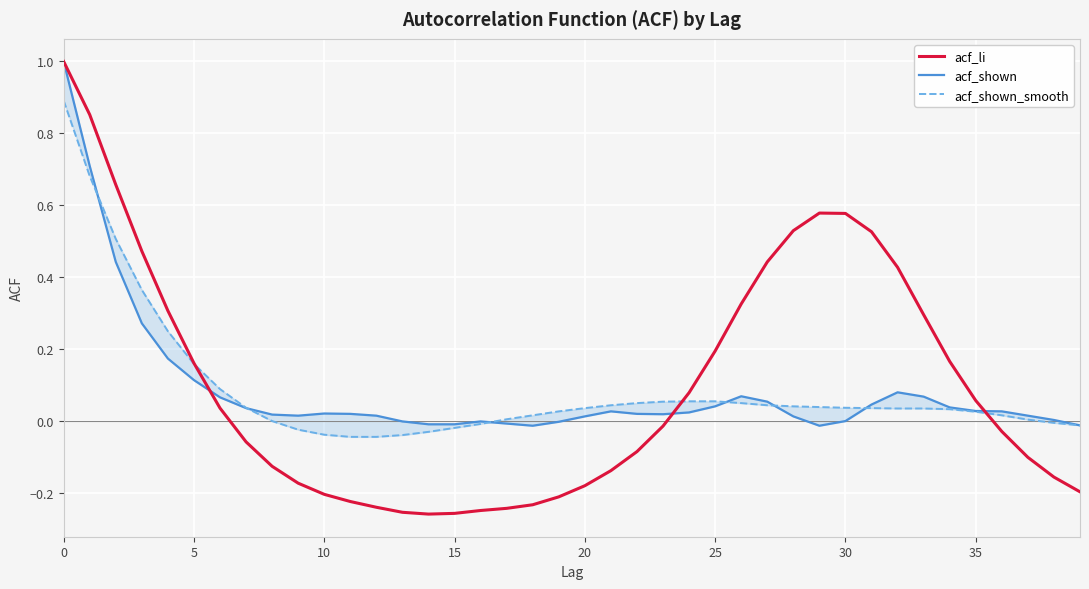

At 38, list the series in order from smallest to largest.

acf_li, acf_shown_smooth, acf_shown